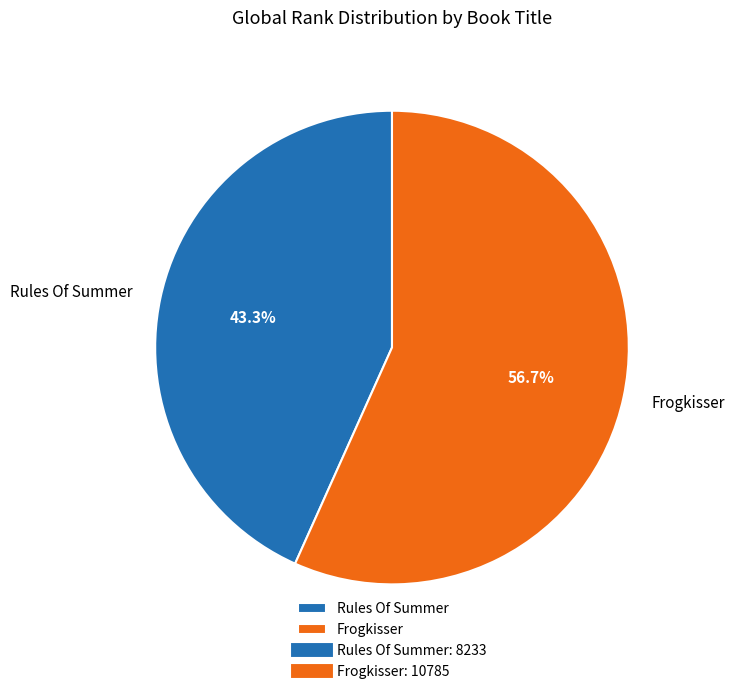

Rank the categories by value from highest to lowest.

Frogkisser, Rules Of Summer